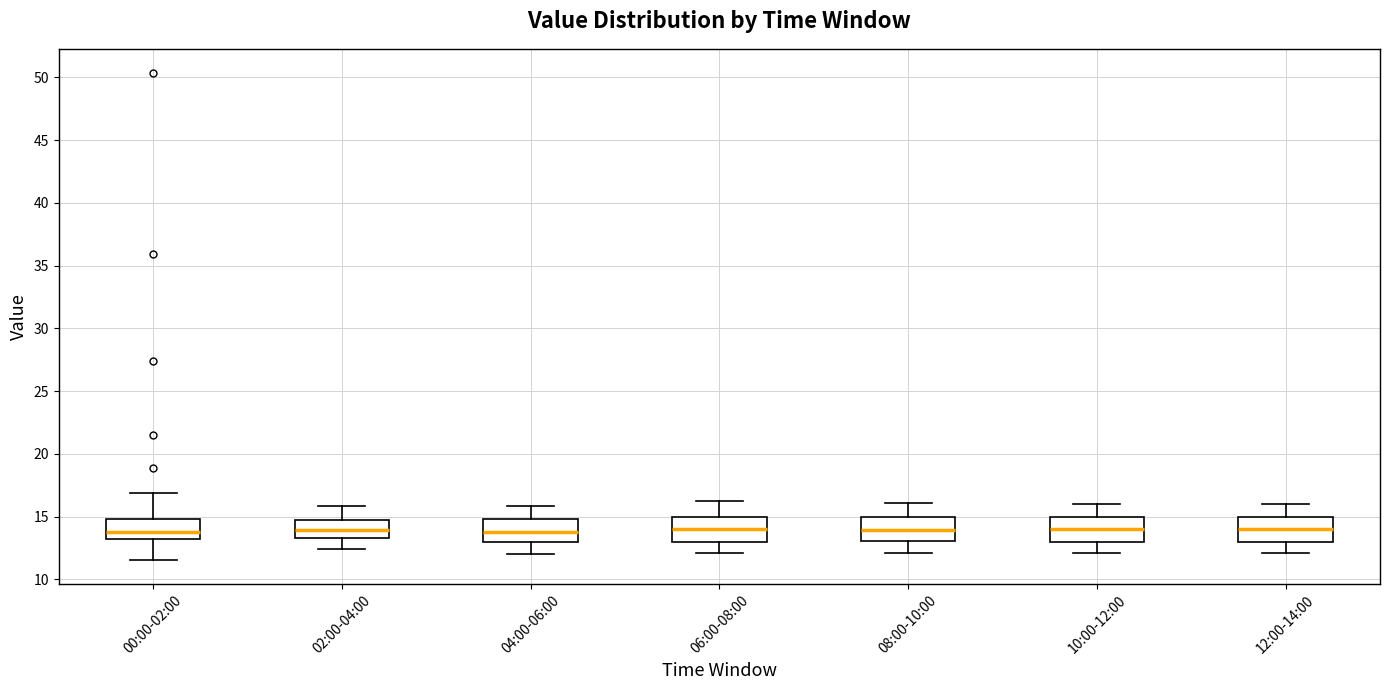

Where does the upper whisker of the box for 02:00-04:00 end on the y-axis? The values are not printed on the chart, so give them approximately, as read against the axis.

16.0